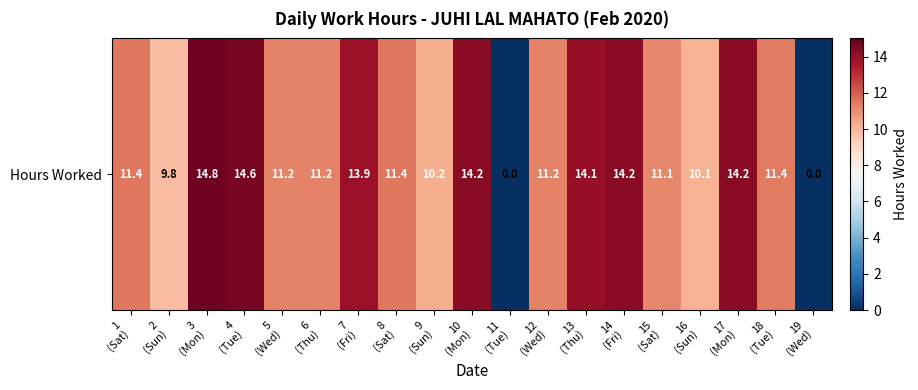

Between 7
(Fri) and 9
(Sun), which is larger?

7
(Fri)